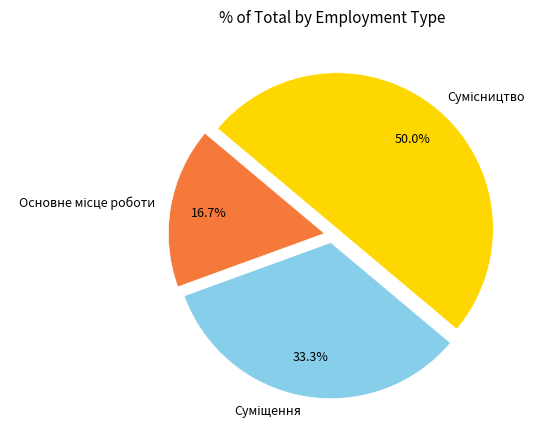

Which has a higher value, Сумісництво or Основне місце роботи?

Сумісництво